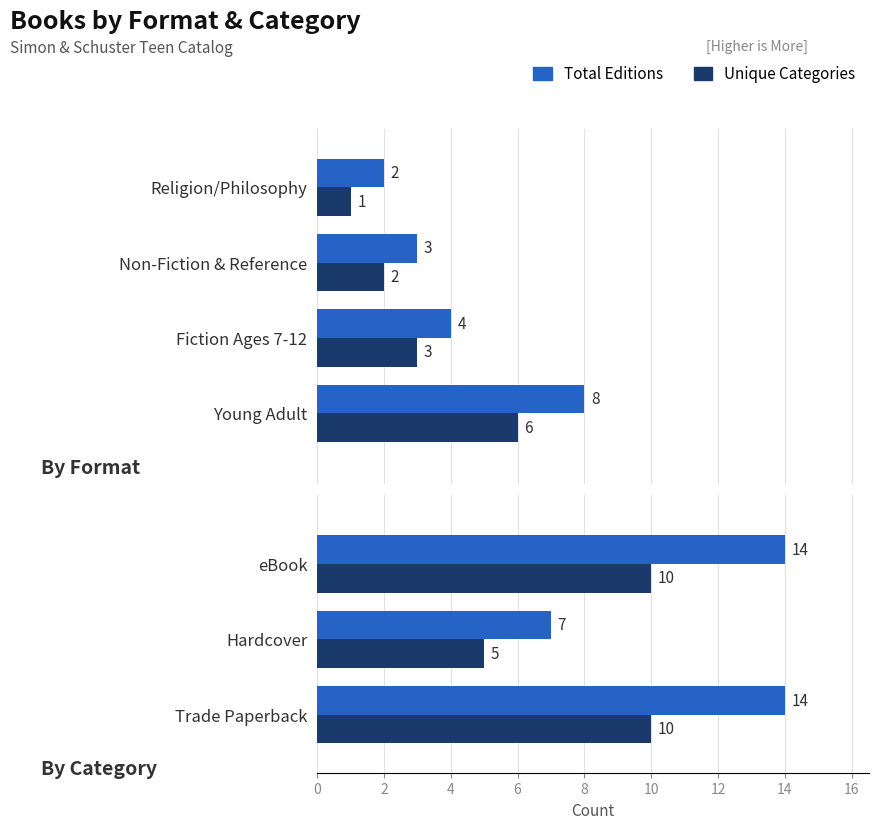

What is the maximum value for Unique Categories?

10